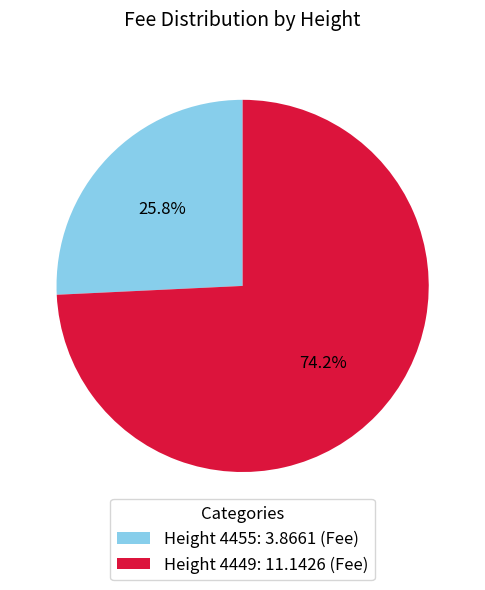

Do Height 4449: 11.1426 (Fee) and Height 4455: 3.8661 (Fee) together represent more than half of the pie?

Yes